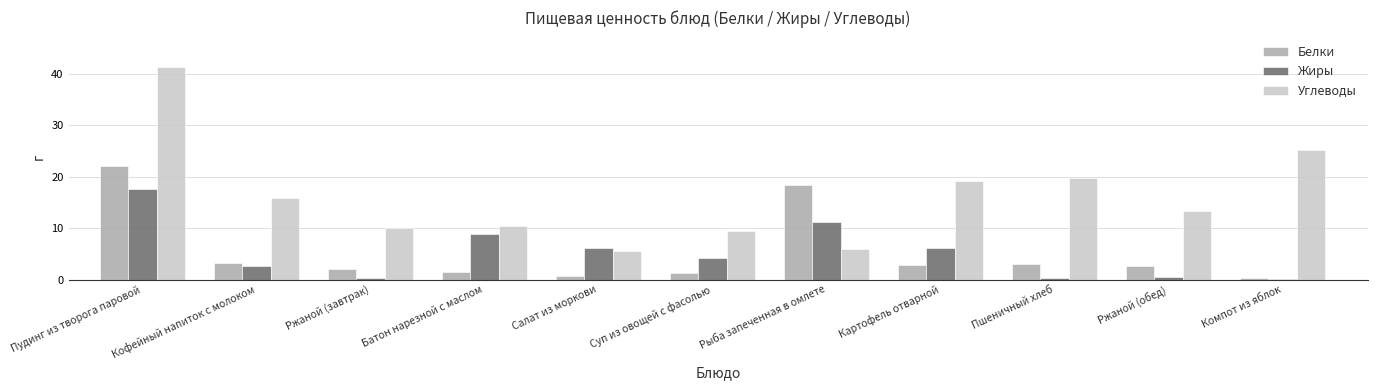

Rank the series by their maximum value, from lowest to highest.

Жиры, Белки, Углеводы